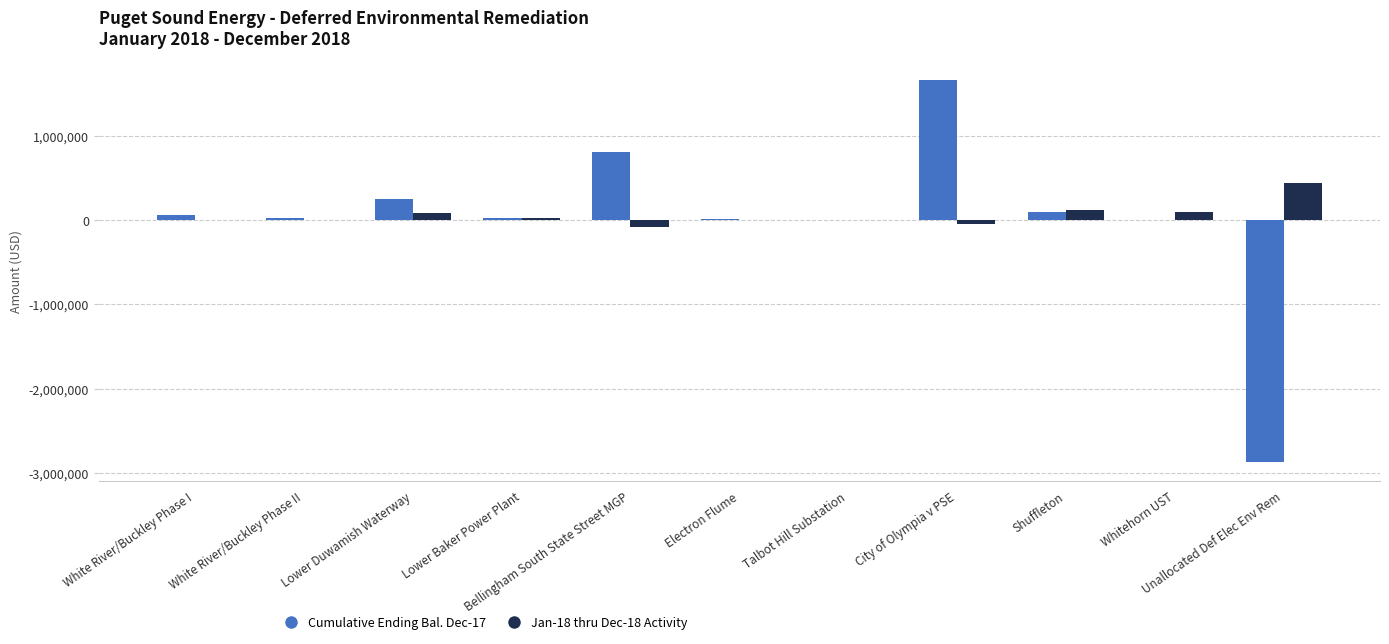

True or false: Jan-18 thru Dec-18 Activity has a value of 32760 at Lower Baker Power Plant.

False